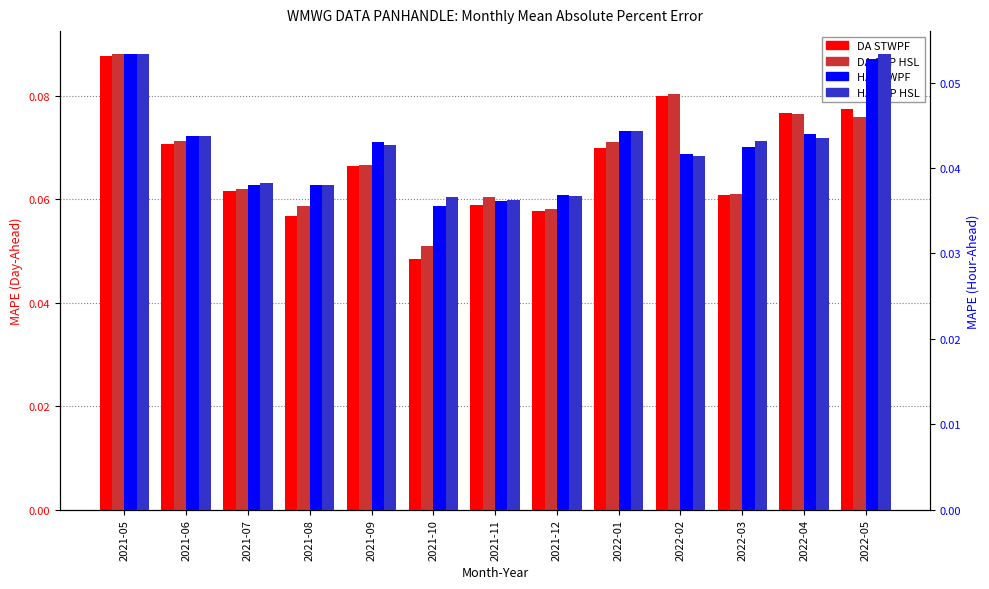

Between 2021-05 and 2021-07, which series saw the biggest shift?

DA STWPF